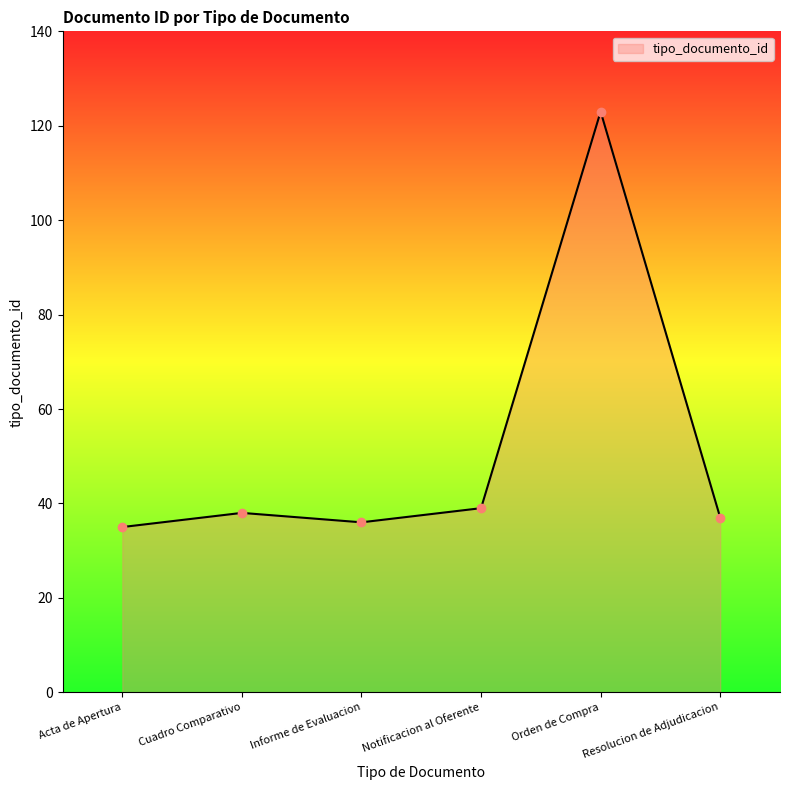

Approximately how many times larger is the value at Orden de Compra compared to Resolucion de Adjudicacion?

3.3